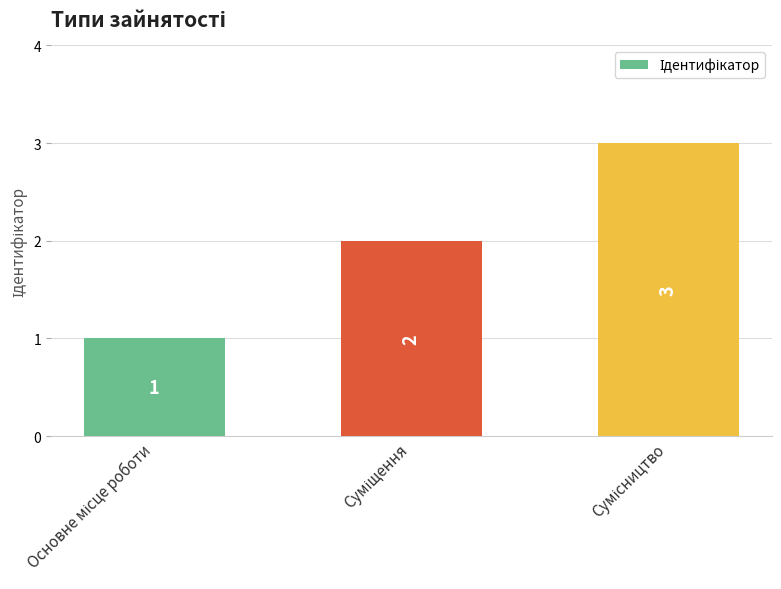

What is the value of the 2nd bar from the left?

2